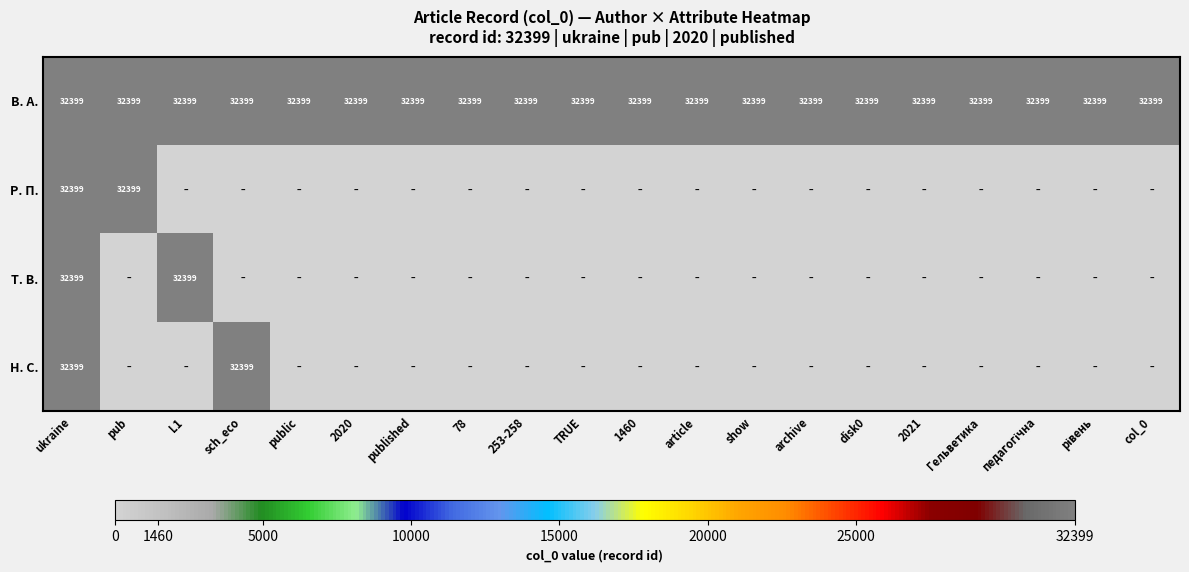

What is the average value of the В. А. series?

32399